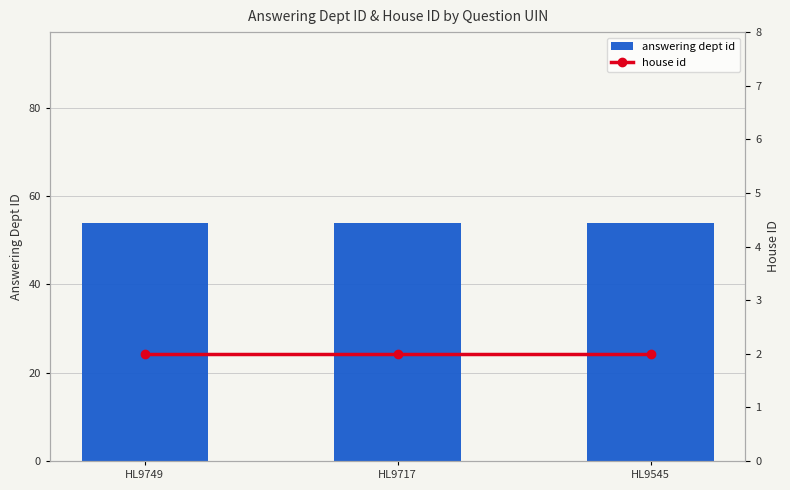

Which series has the largest total across all categories?

answering dept id